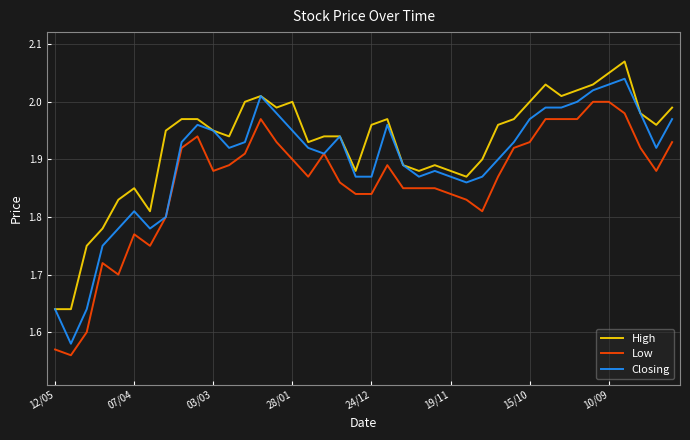

Does the chart display data point markers on the line(s)?

No